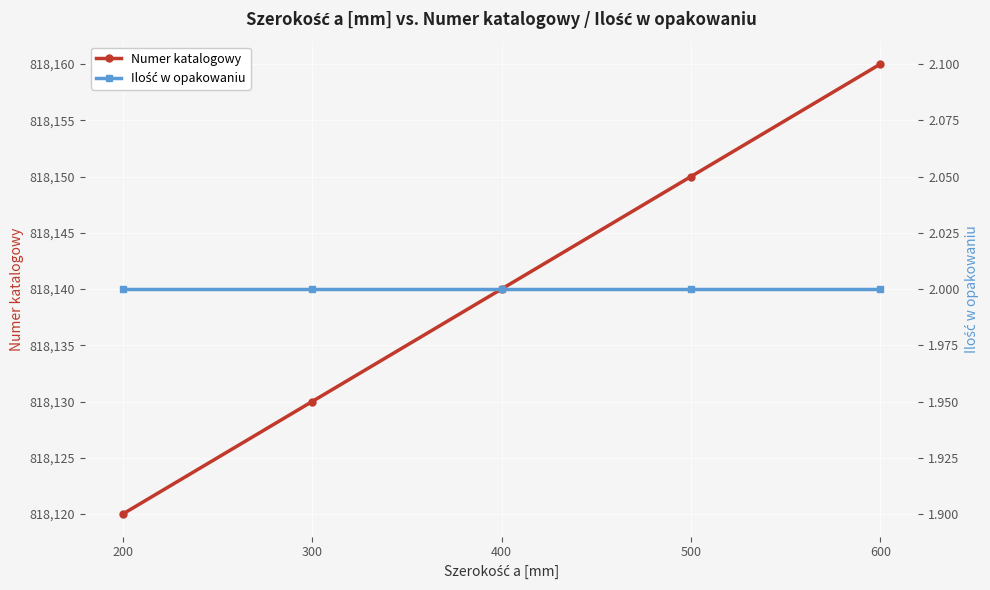

Rank the categories by Ilość w opakowaniu value from lowest to highest.

200, 300, 400, 500, 600